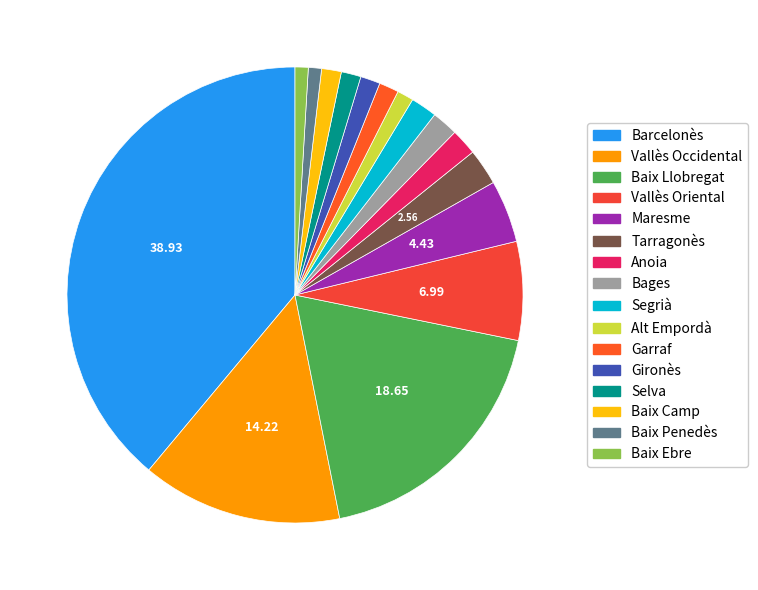

Approximately how many times larger is the value at Baix Ebre compared to Baix Penedès?

1.0